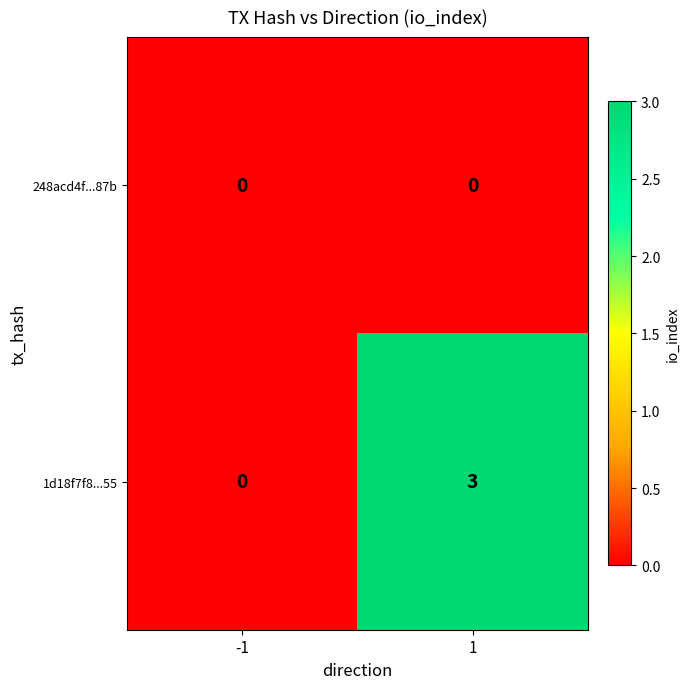

Reading right to left, extract all data points from this chart.

248acd4f...87b: 1=0	-1=0
1d18f7f8...55: 1=3	-1=0